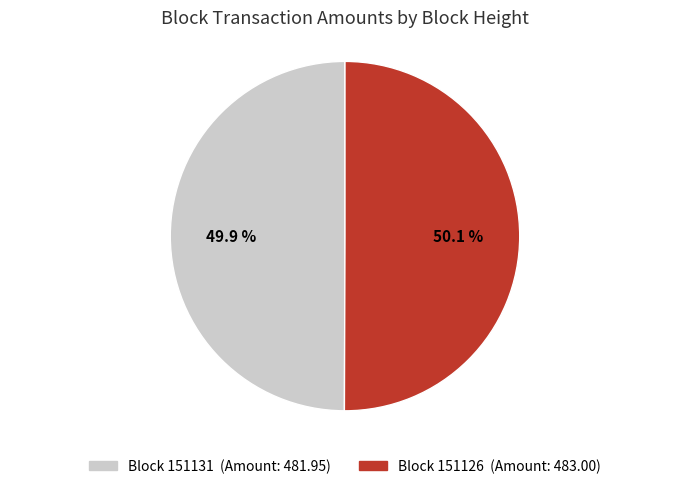

To the nearest percent, what is the difference between the largest and smallest slice percentages?

0%